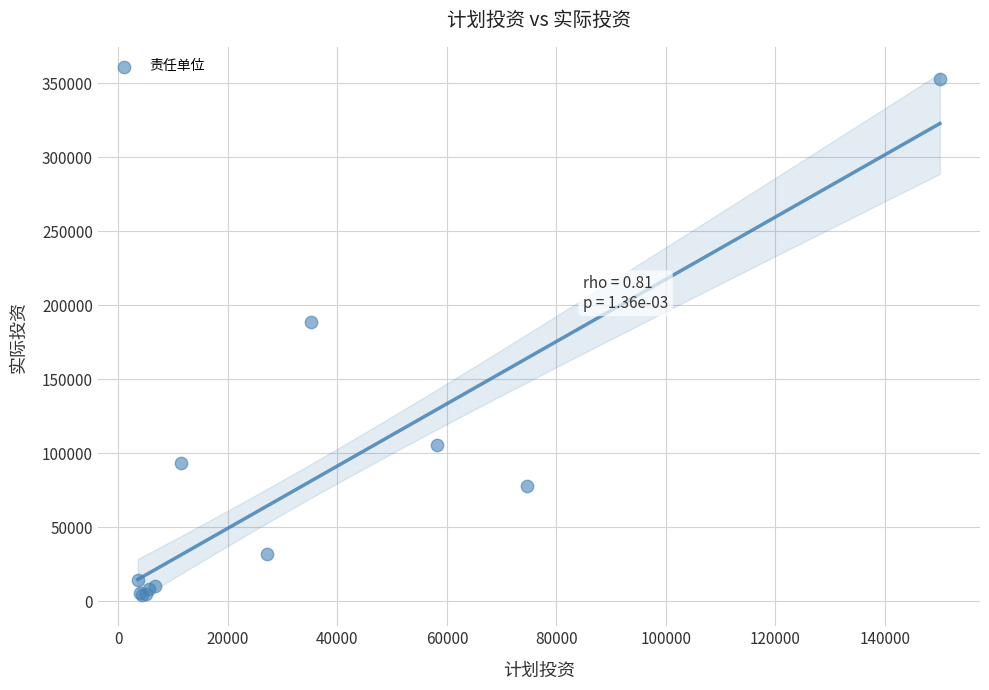

What Y value in the scatter plot is closest to 178784?

188444